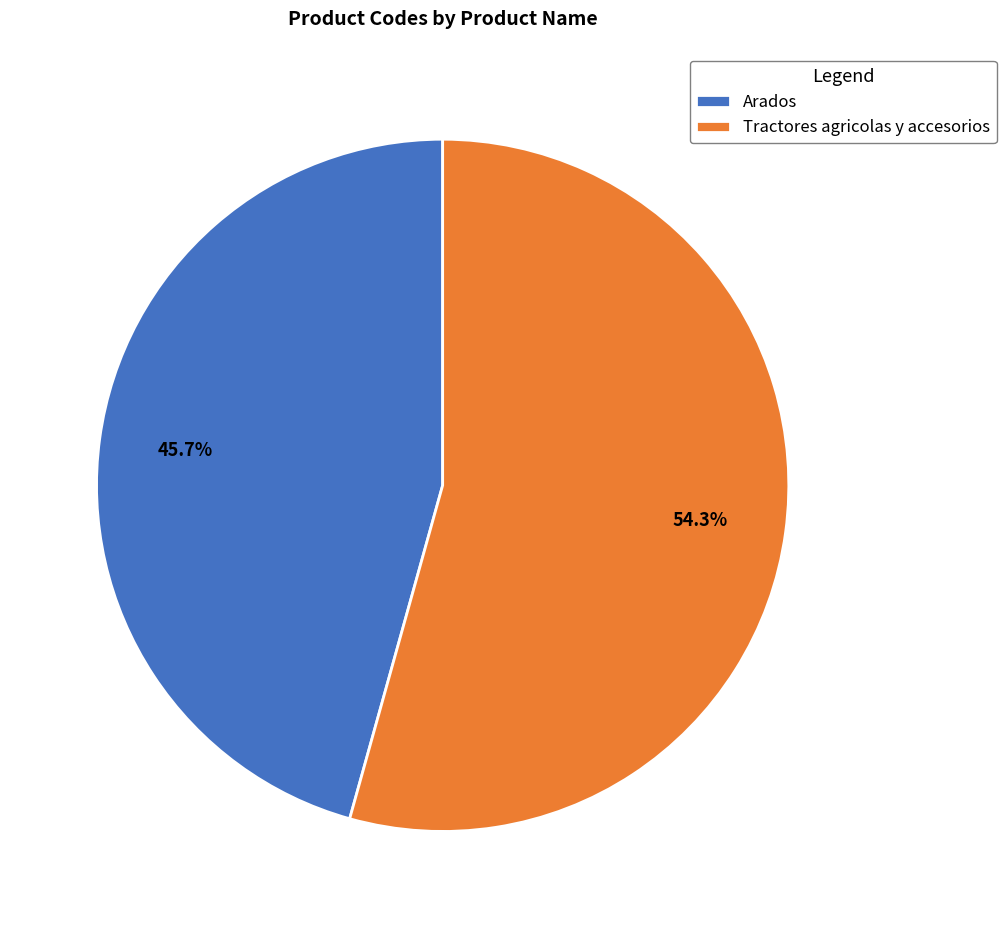

To the nearest percent, what is the average slice percentage?

50%